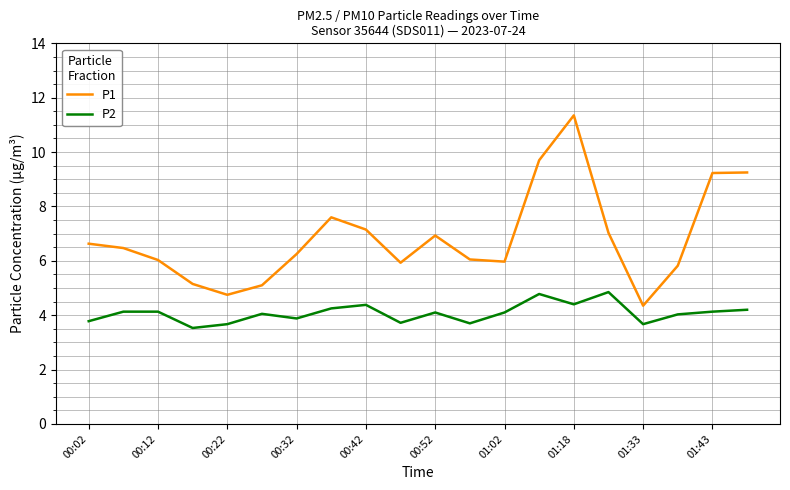

What is the difference between the maximum and minimum values in the P2 series?

1.3